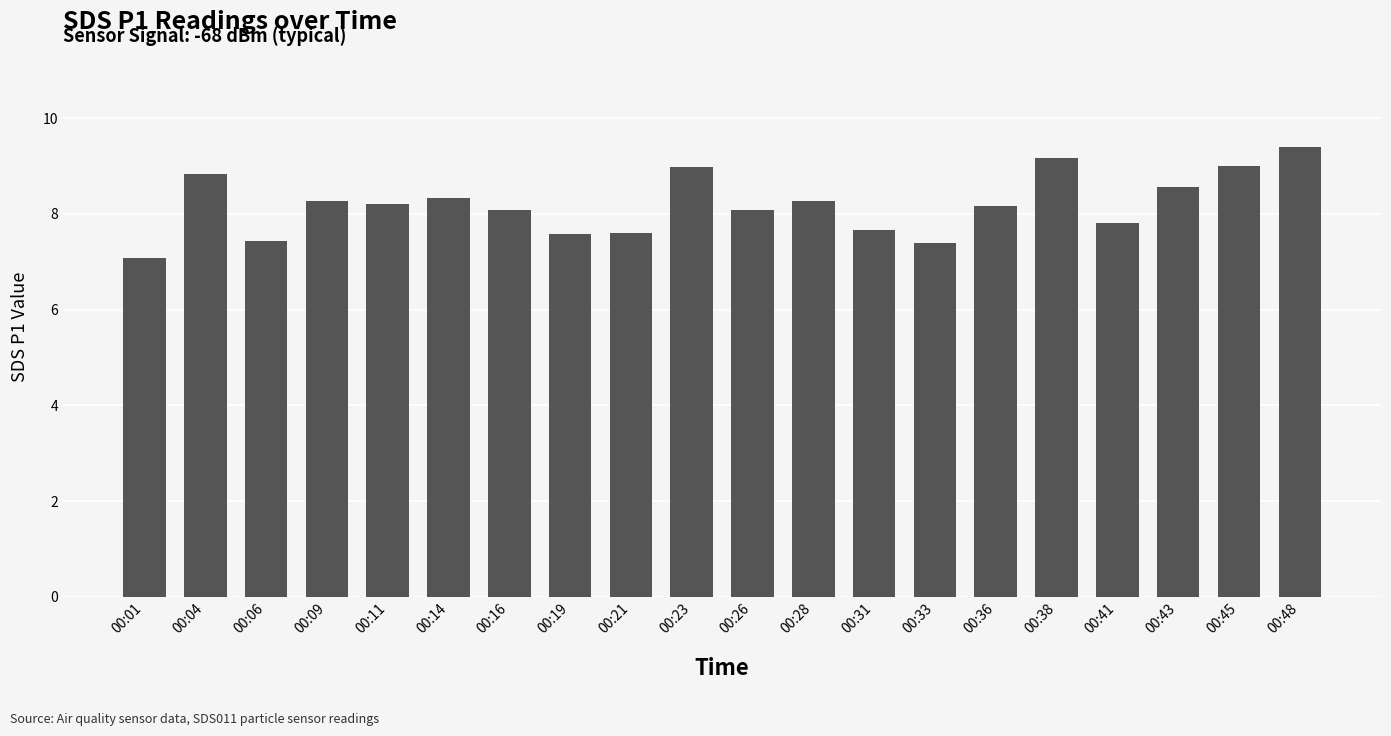

What is the value of the 16th bar from the left?

9.2